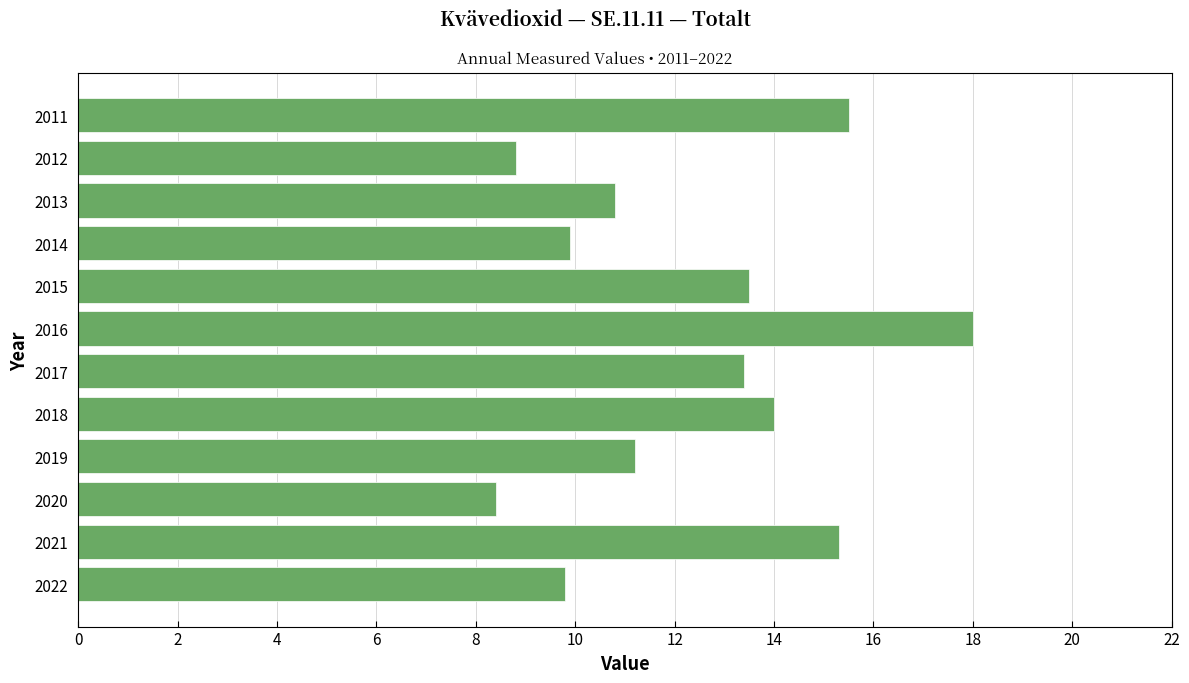

What is the value of the 2nd bar from the top?

8.8